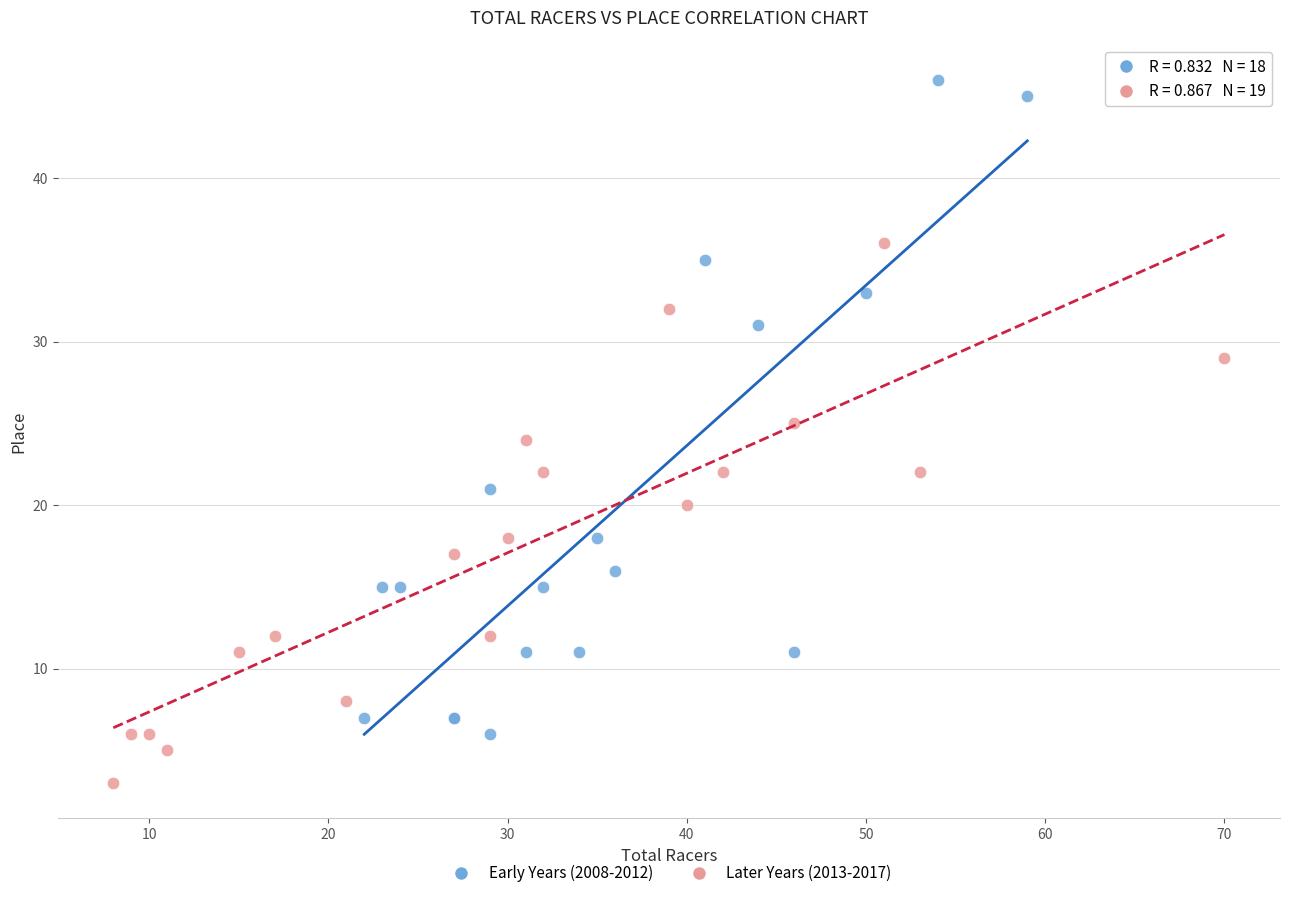

Which series contains the lowest Y value?

Later Years (2013-2017)